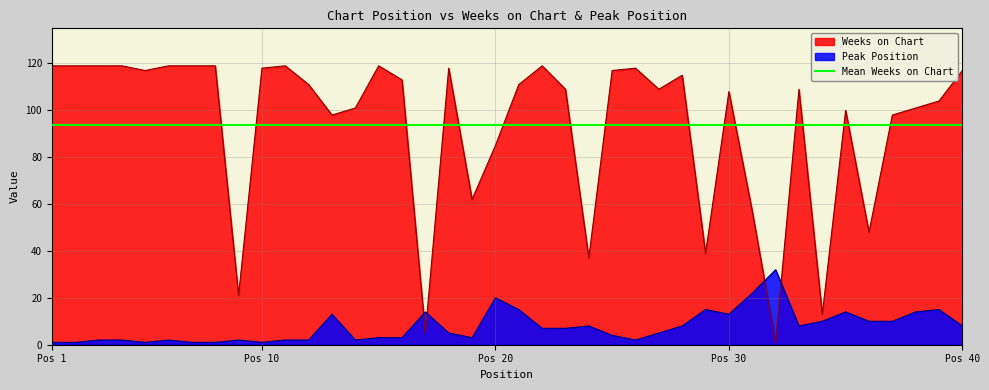

What is the maximum value for Peak Position?

32.0